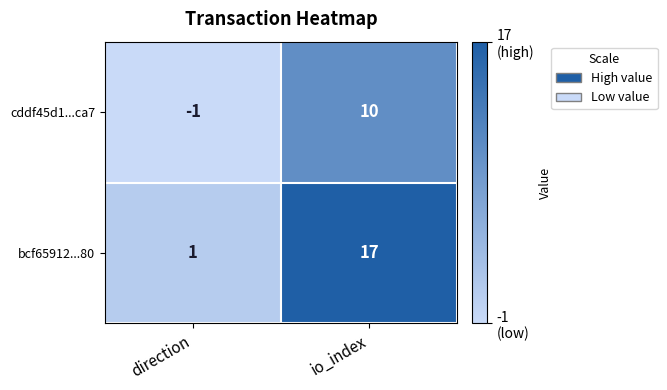

Which series has the largest total across all categories?

bcf65912...80